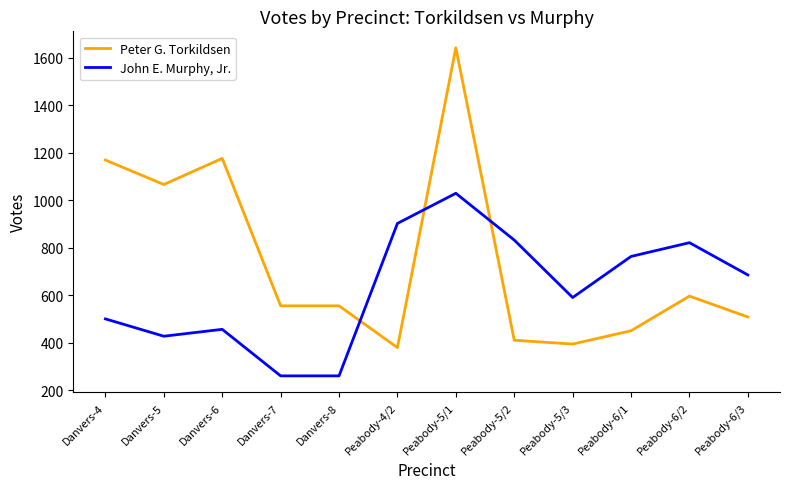

Where is John E. Murphy, Jr. nearest to the value 644?

Peabody-6/3